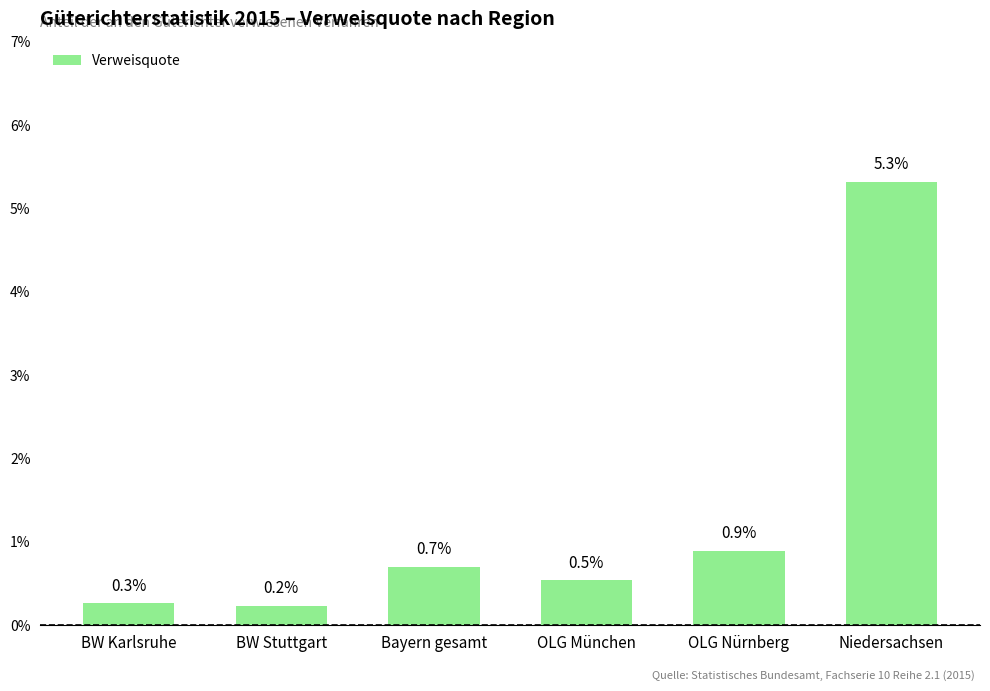

What is the label of the 5th bar from the left?

OLG Nürnberg